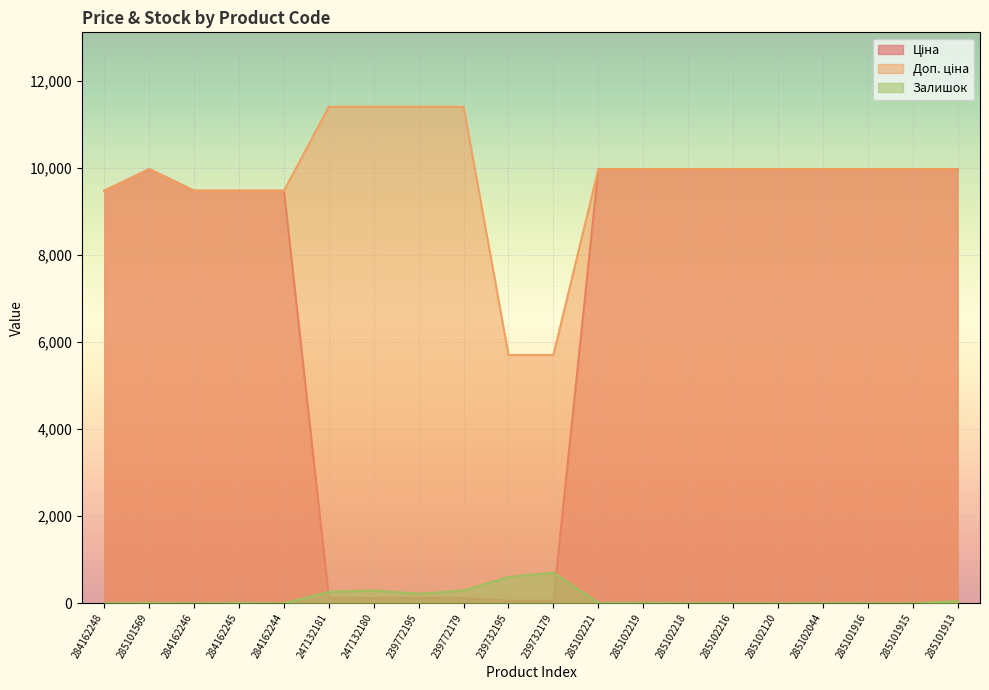

At which category does Залишок reach its first local valley?

284162246